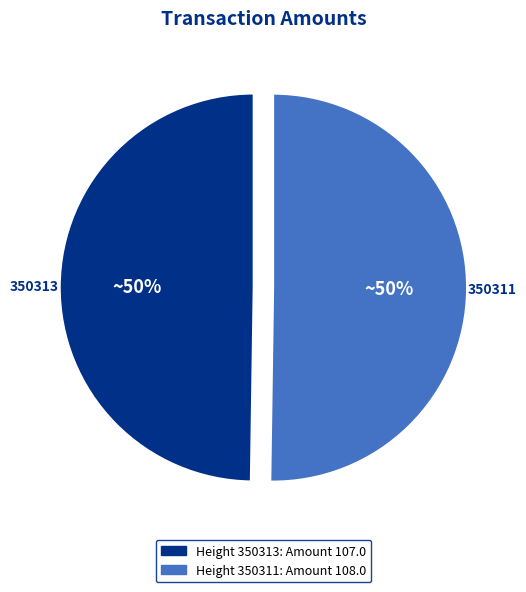

Is the sum of 350313 and 350311 greater than half?

Yes